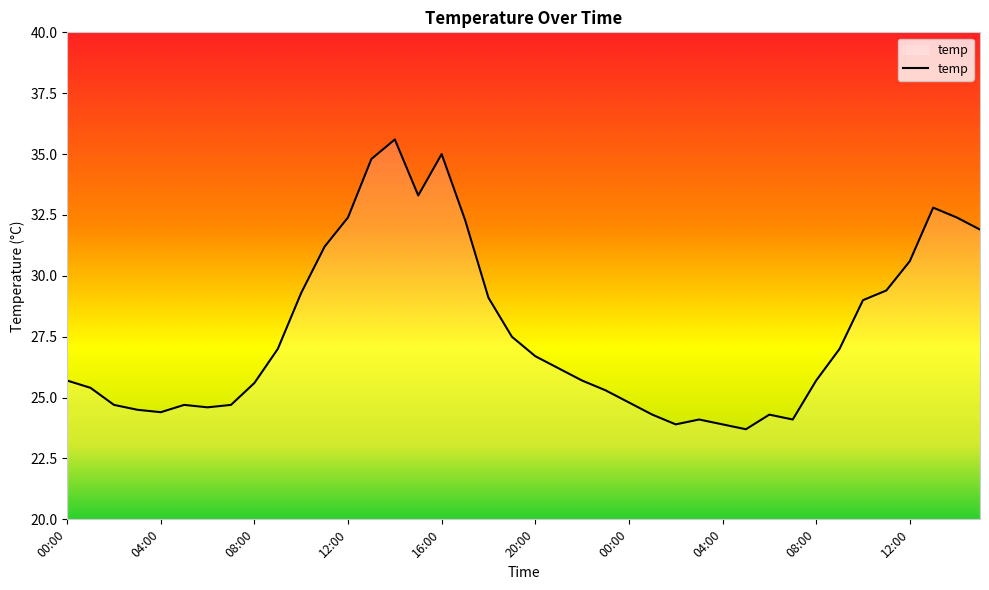

What is the smallest value displayed?

23.7